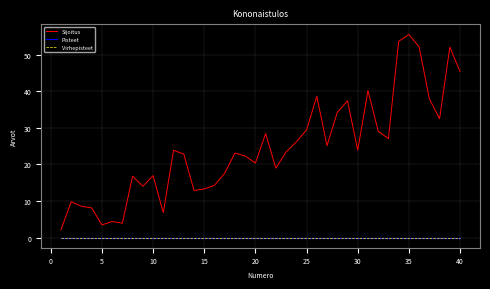

Does the chart display data point markers on the line(s)?

No